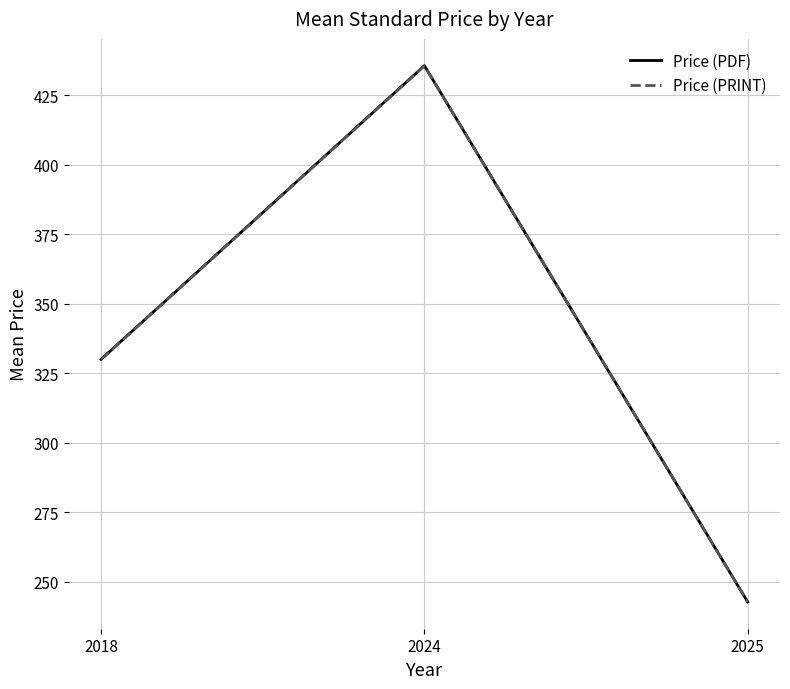

Which series changed the most between 2018 and 2025?

Price (PDF)